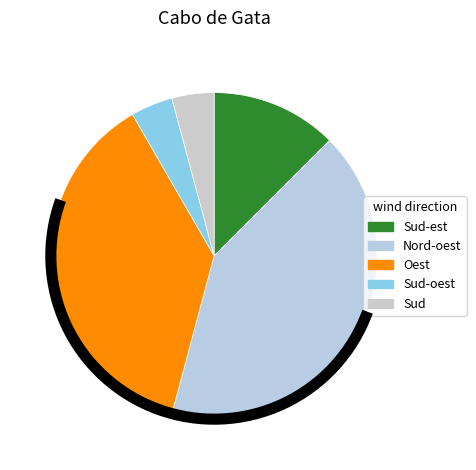

Count the number of slices in the pie.

5